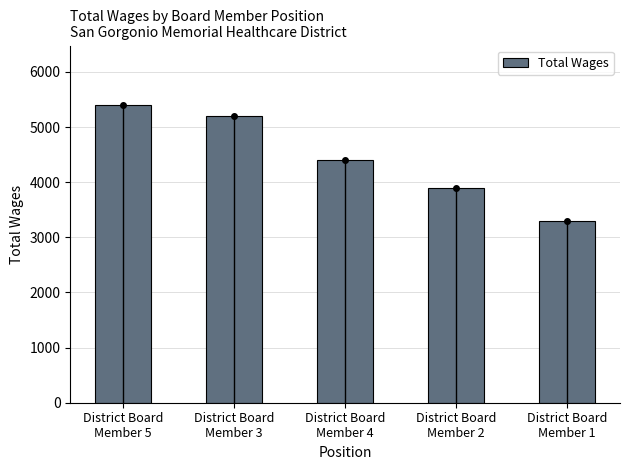

What is the label of the 3rd bar from the left?

District Board
Member 4